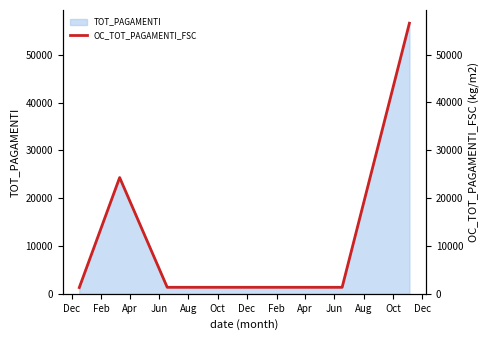

What is the maximum value for TOT_PAGAMENTI?

56555.5